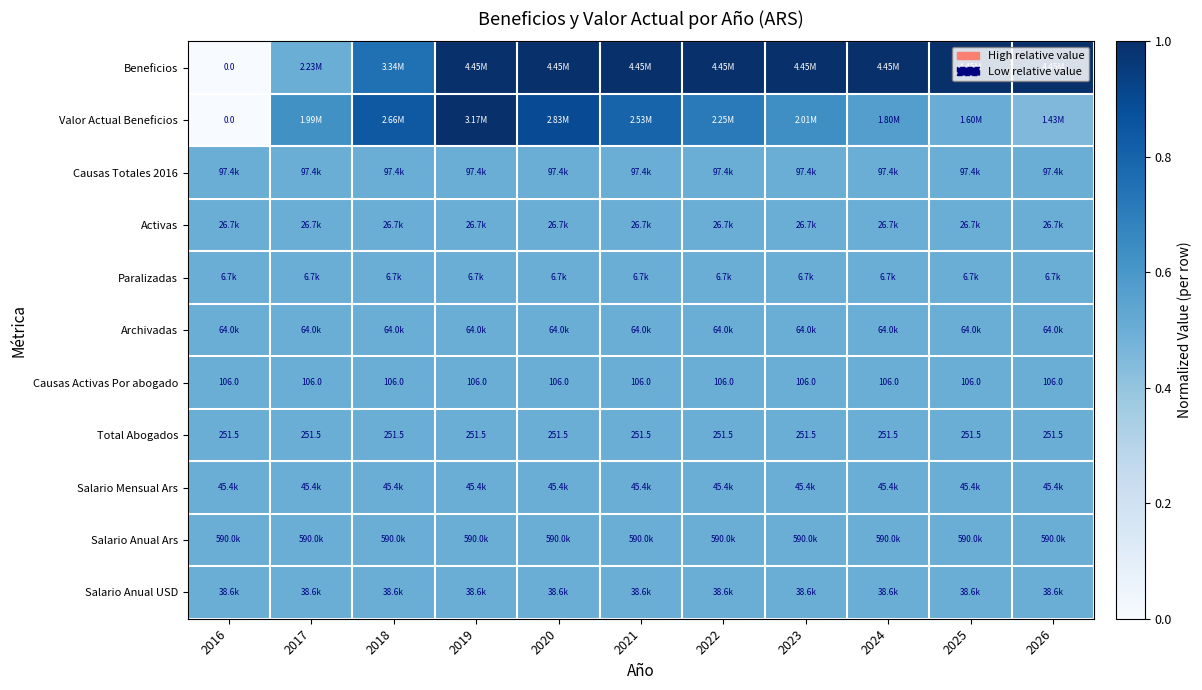

What is the approximate value of Valor Actual Beneficios at 2023?

0.6